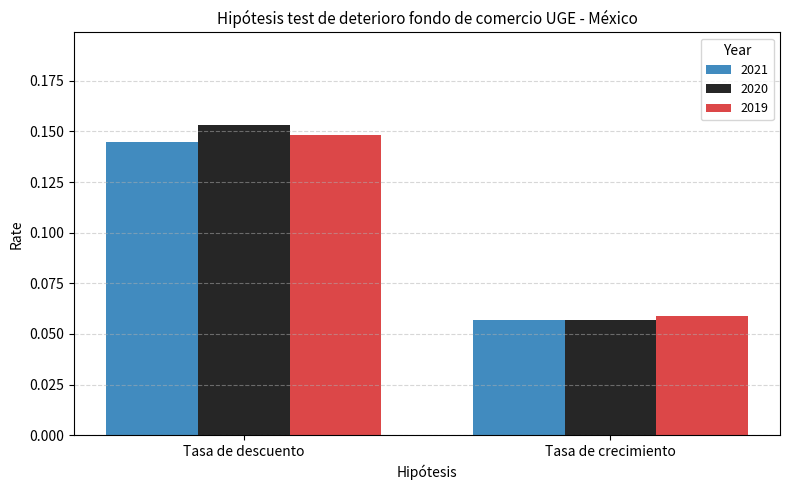

Between Tasa de descuento and Tasa de crecimiento, which series saw the biggest shift?

2020